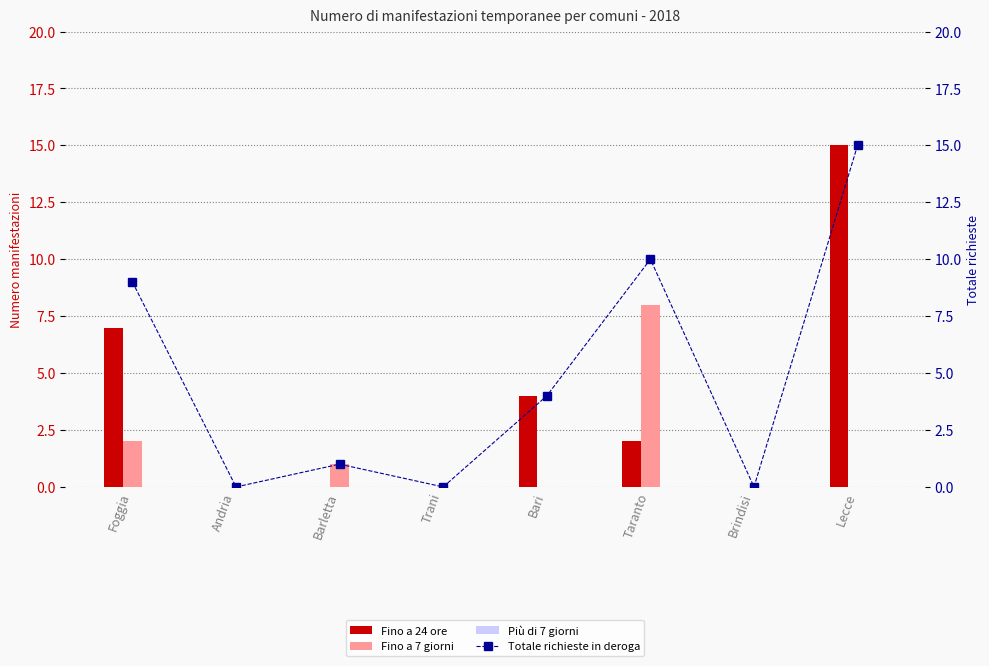

The value of Fino a 24 ore at Foggia is 7. True or false?

True